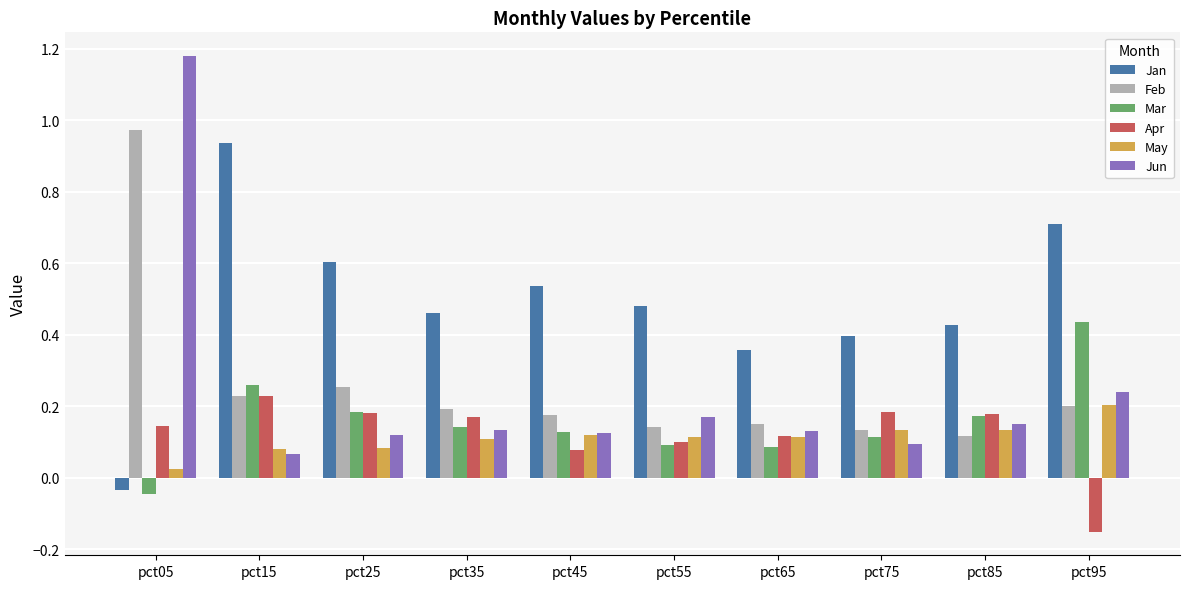

How many bars are there in each group?

6